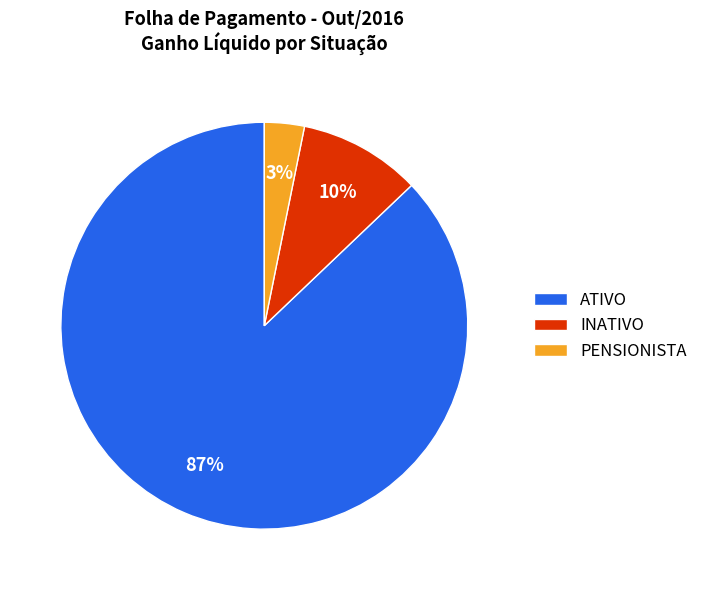

To the nearest percent, what is the difference between the ATIVO and PENSIONISTA slice percentages?

84%